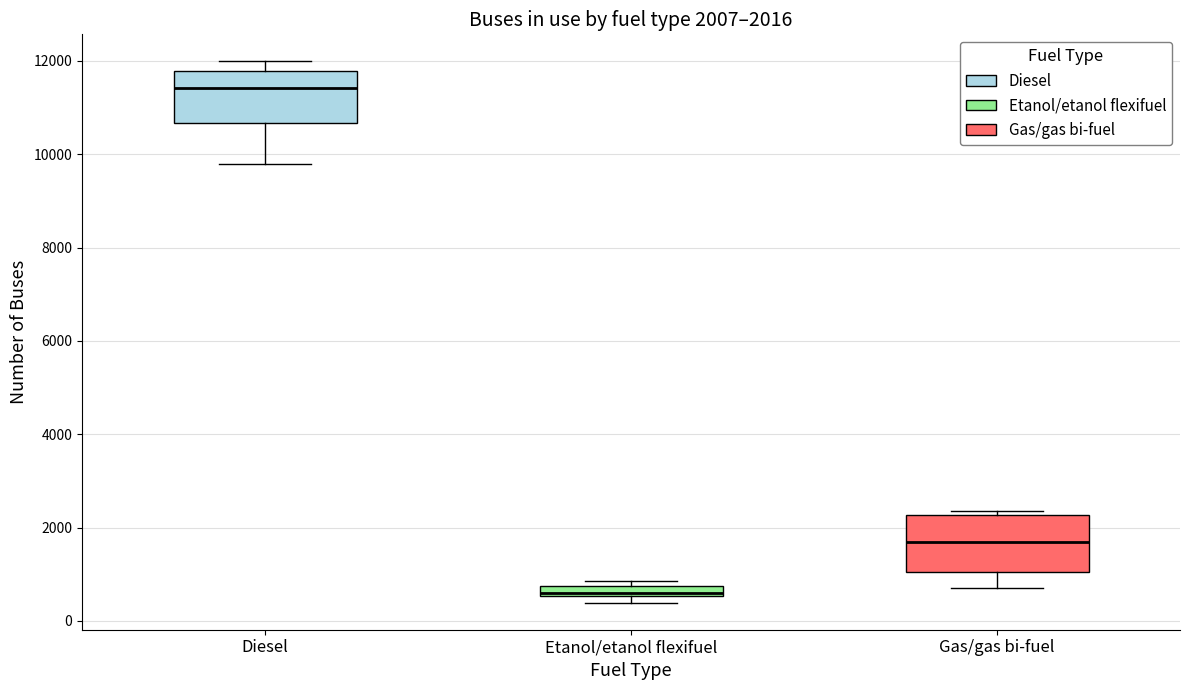

Which box's median line is the lowest?

Etanol/etanol flexifuel